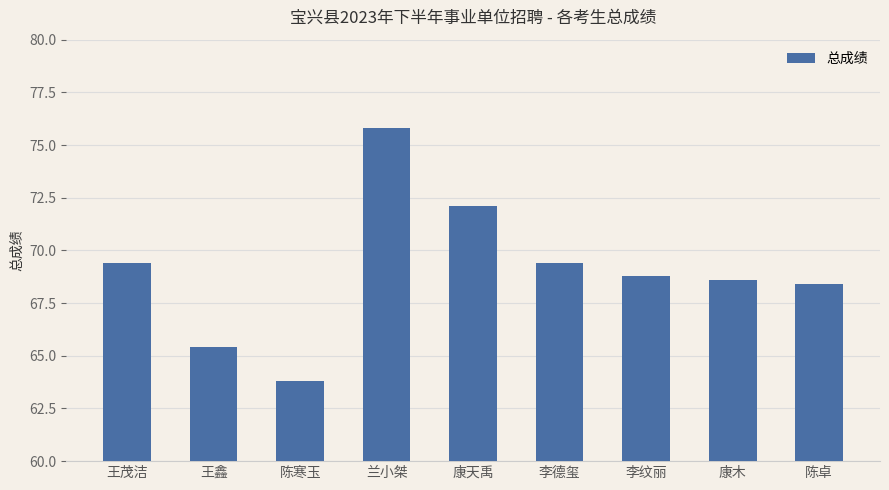

The chart shows a value of 69.4 at 王茂洁. True or false?

True